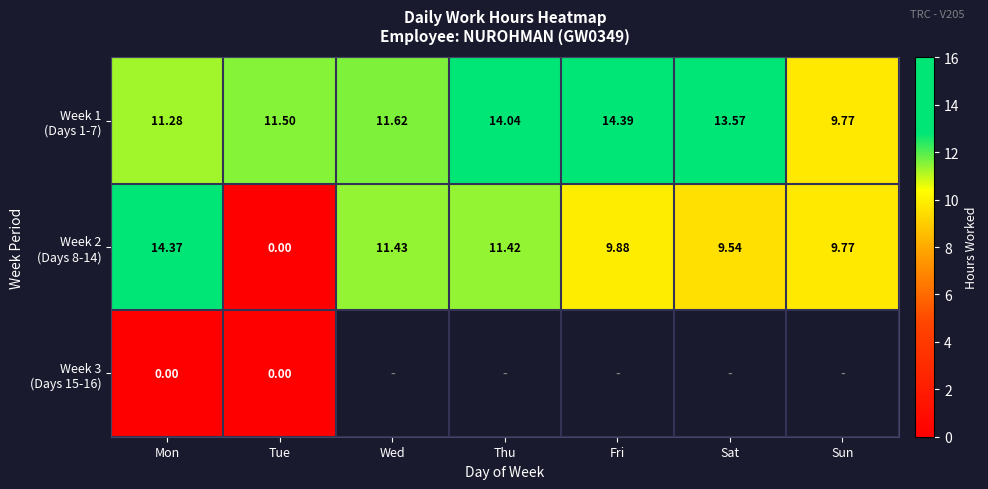

Which series has the largest total across all categories?

Week 1 (Days 1-7)